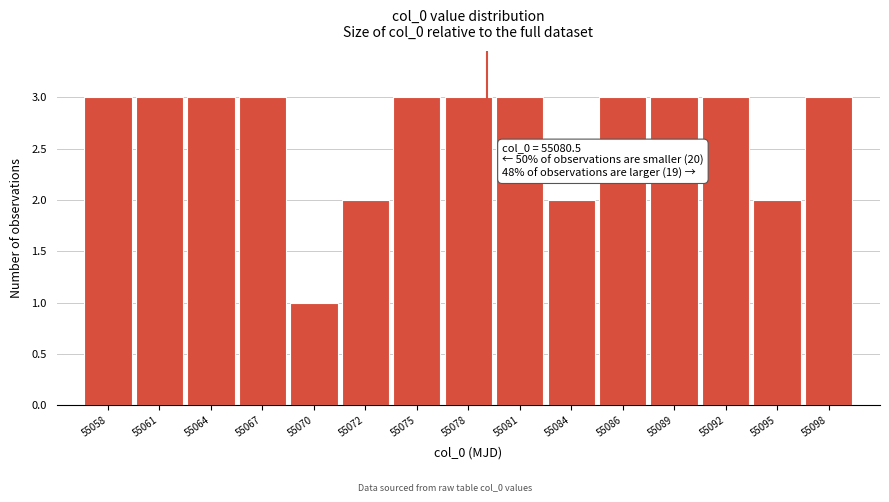

Reading left to right, what are all the values shown in this chart?

3	3	3	3	1	2	3	3	3	2	3	3	3	2	3